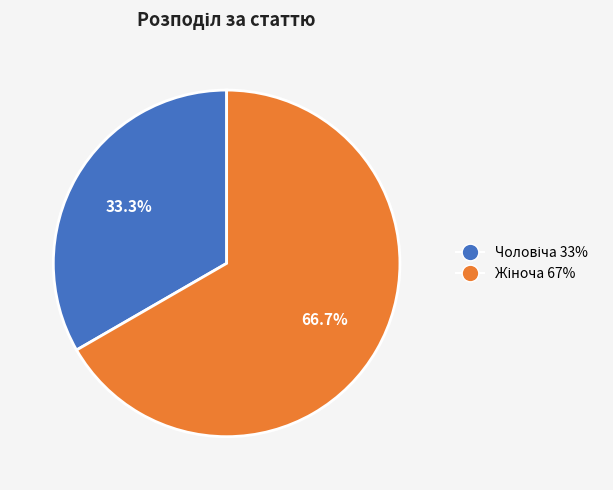

Does any single category account for the majority?

Yes